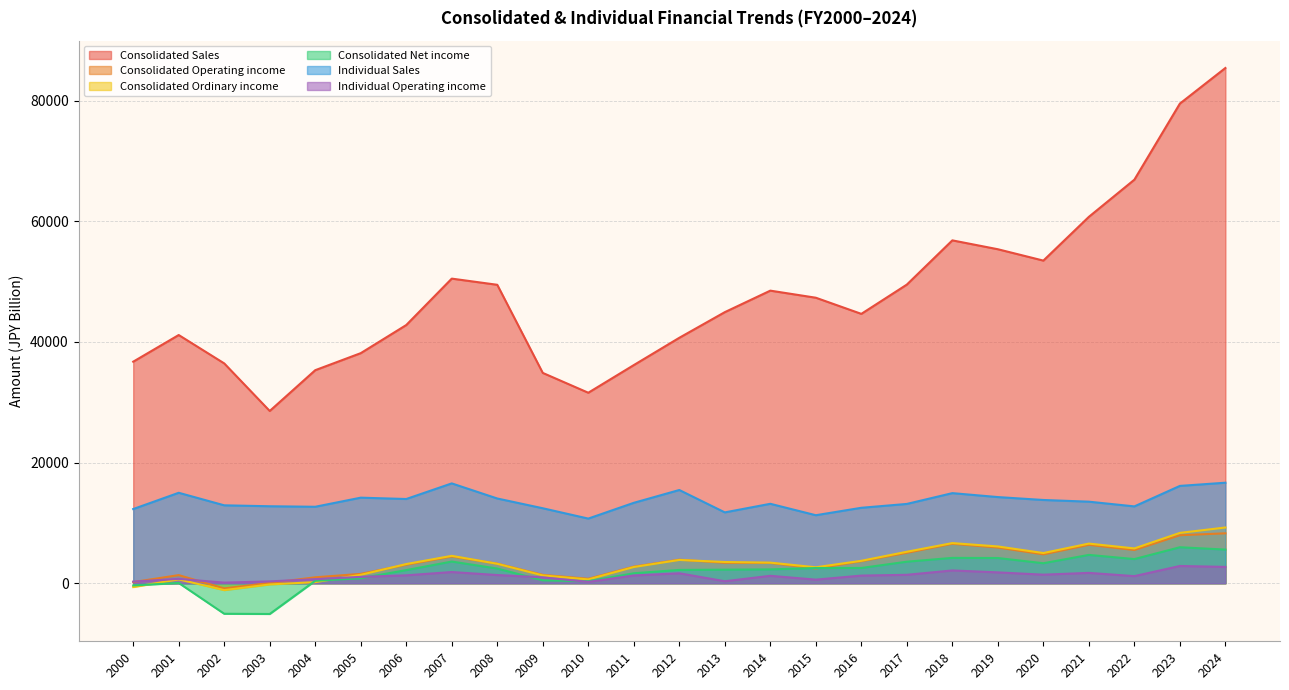

Which has a higher value, 2006 or 2016?

2016